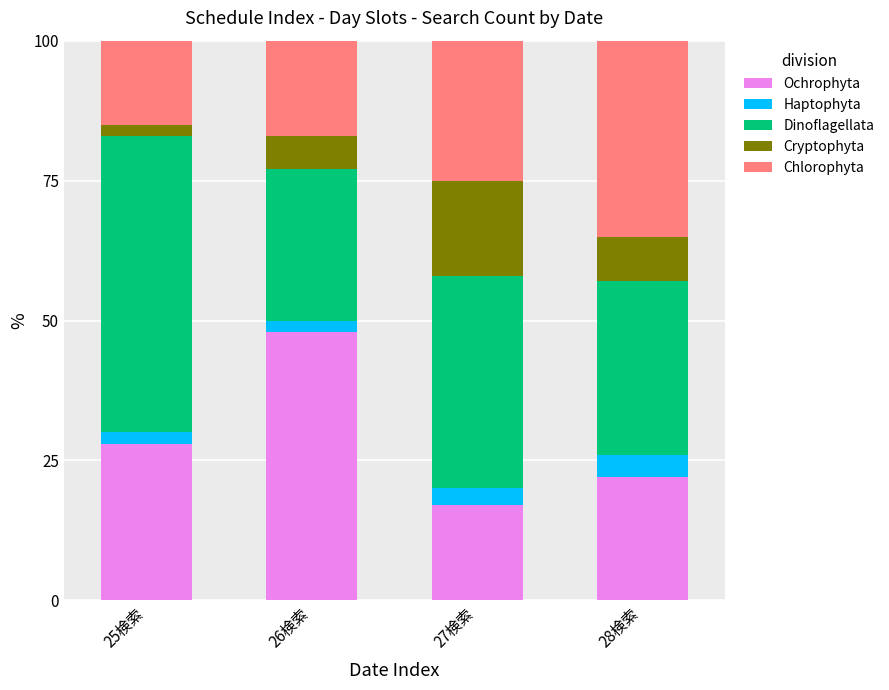

True or false: Ochrophyta has a value of 48.0 at 26検索.

True